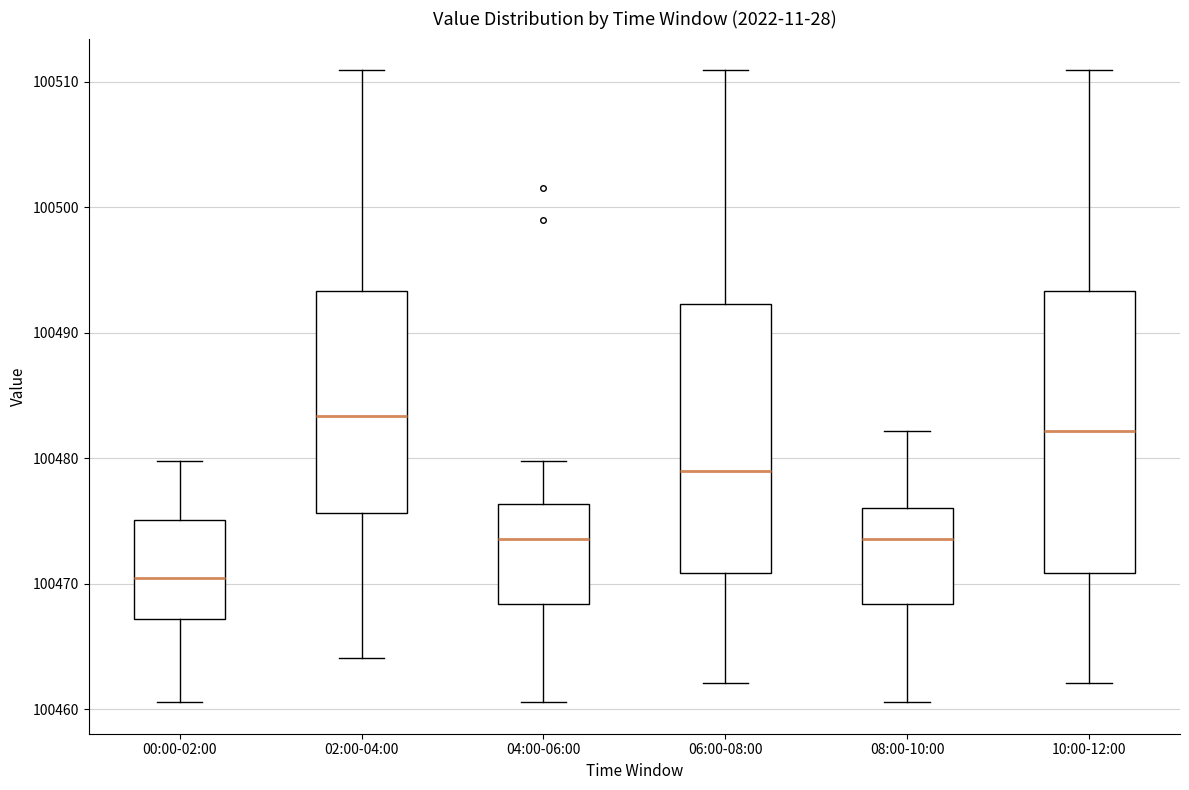

Reading left to right, read every box against the y-axis: the position of its median line, the range the box covers, and the ends of its whiskers. The values are not printed on the chart, so give them approximately, as read against the axis.

00:00-02:00: median 100470, box 100467 to 100475, whiskers 100461 to 100480
02:00-04:00: median 100483, box 100476 to 100493, whiskers 100464 to 100511
04:00-06:00: median 100474, box 100468 to 100476, whiskers 100461 to 100480
06:00-08:00: median 100479, box 100471 to 100492, whiskers 100462 to 100511
08:00-10:00: median 100474, box 100468 to 100476, whiskers 100461 to 100482
10:00-12:00: median 100482, box 100471 to 100493, whiskers 100462 to 100511